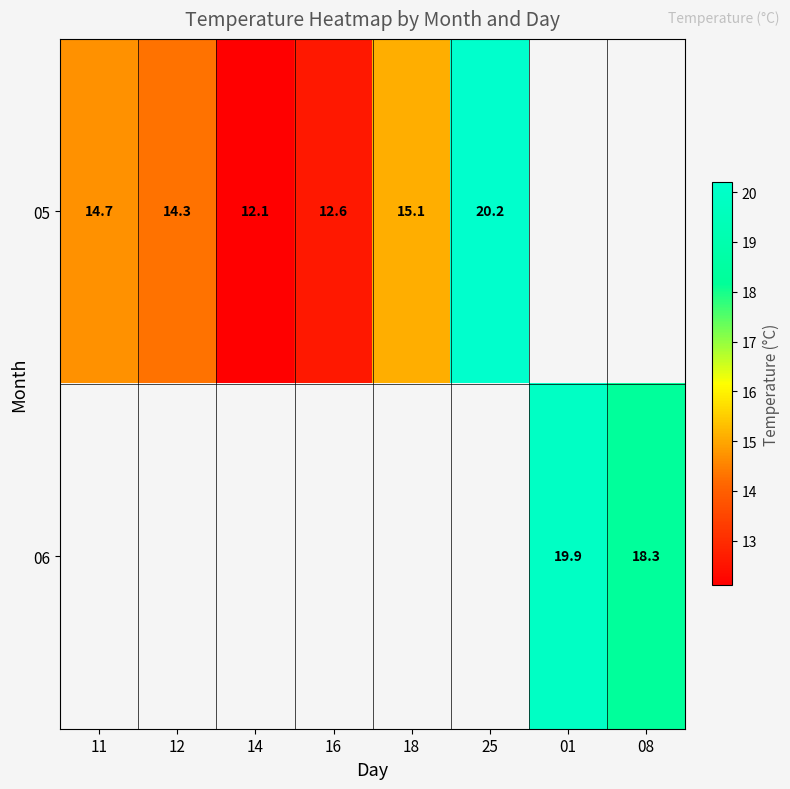

What is the difference between the 05 values at 12 and 16?

1.7